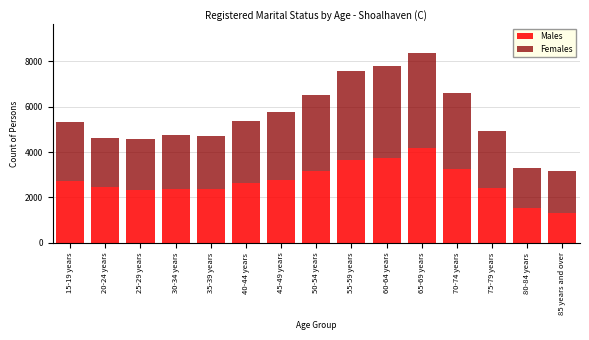

Which category has the highest value in the Males series?

65-69 years